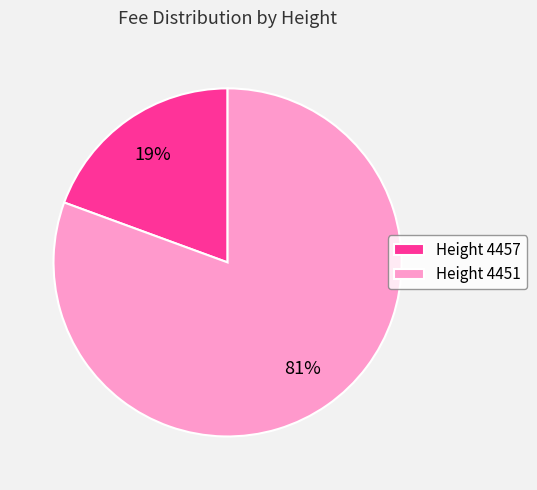

Between Height 4457 and Height 4451, which is larger?

Height 4451